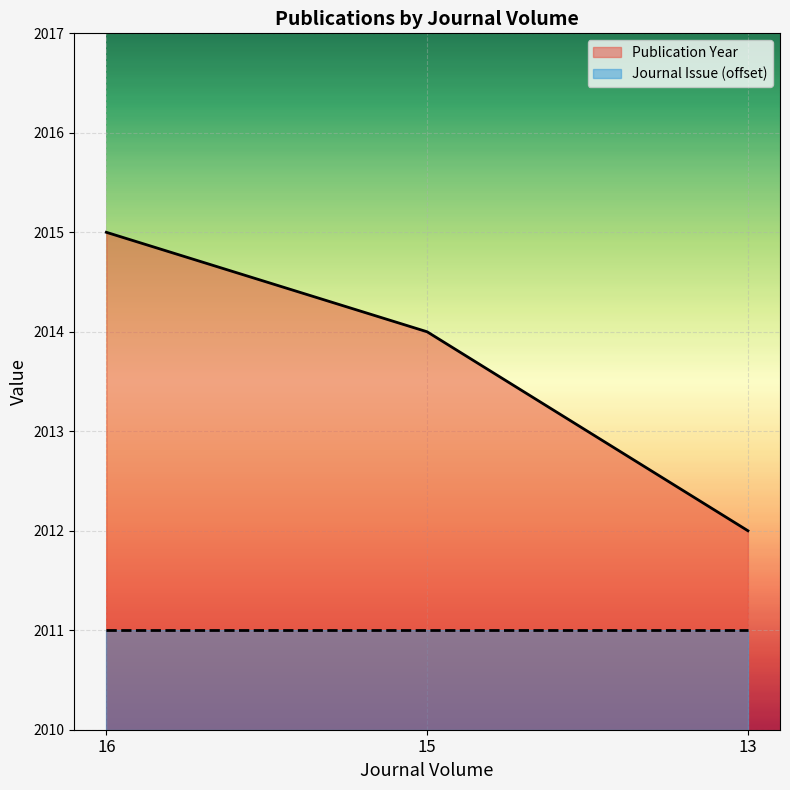

True or false: the data shows 3569 at 13.

False